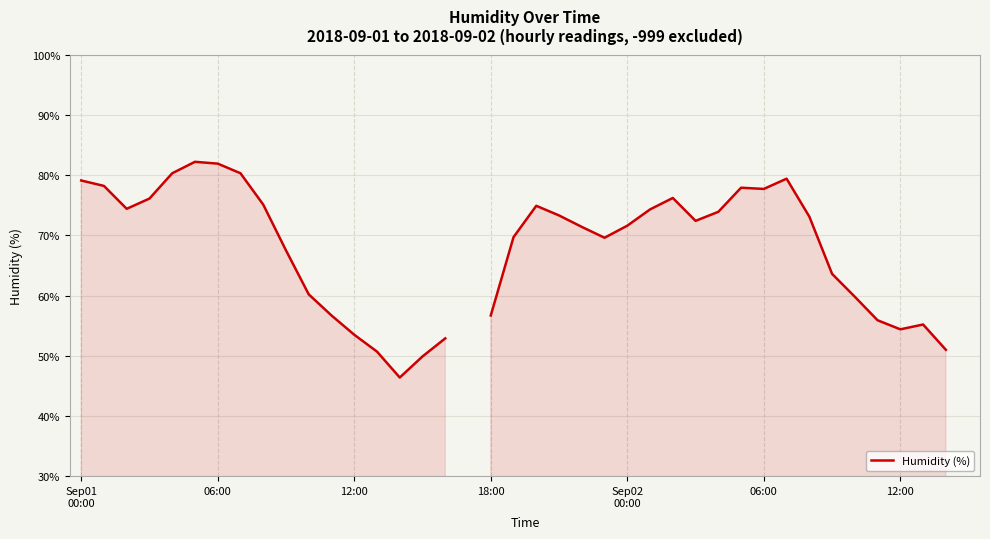

What is the difference between the maximum and minimum values?

35.8